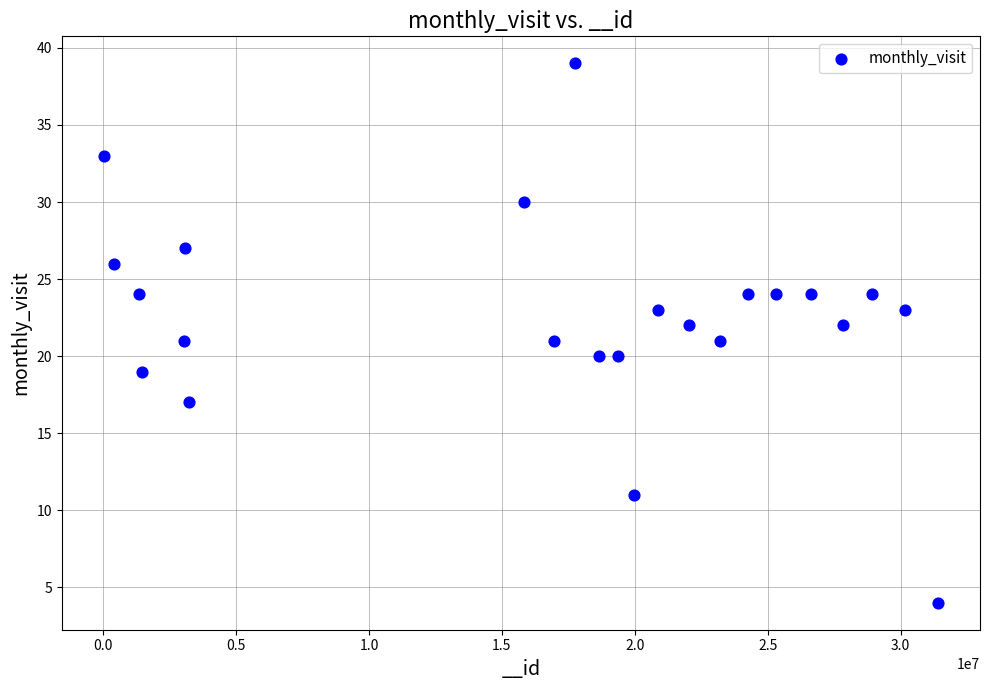

What is the range of Y values (max minus min)?

35